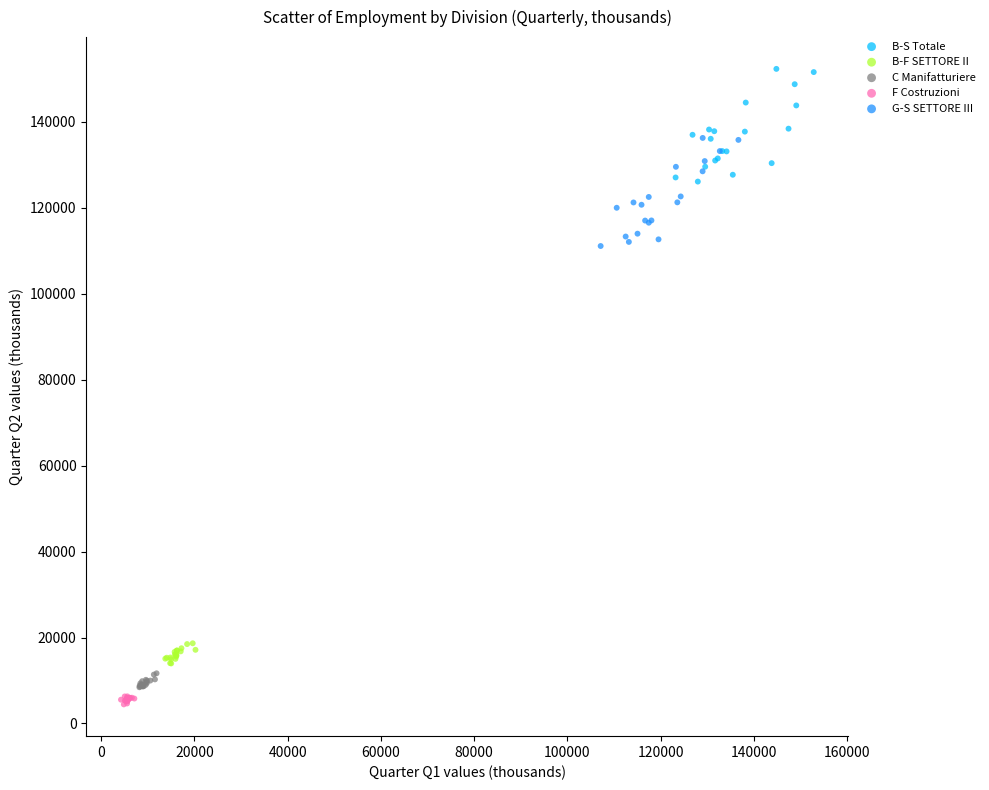

Which series reaches the maximum Y coordinate?

B-S Totale